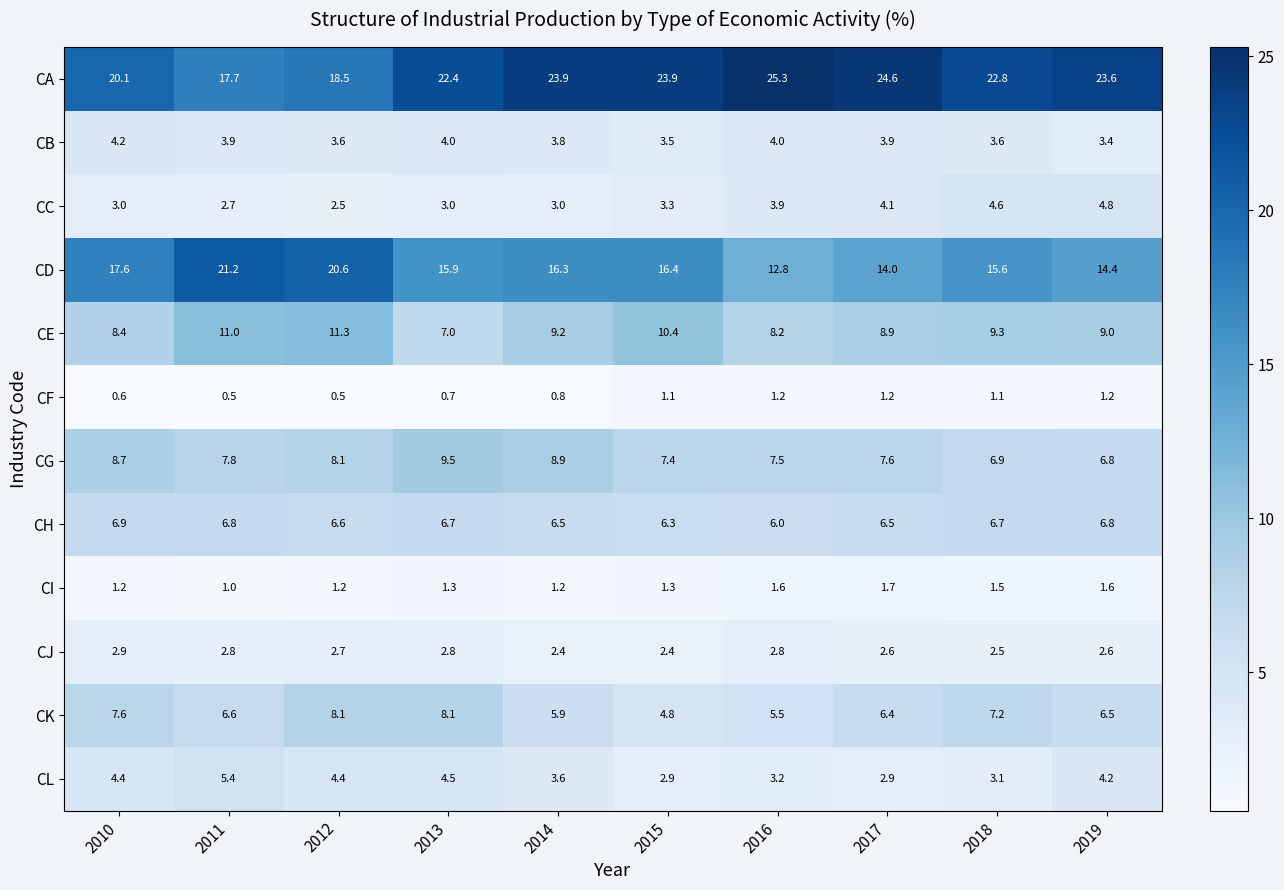

The CF series shows 1.7 at 2016. True or false?

False